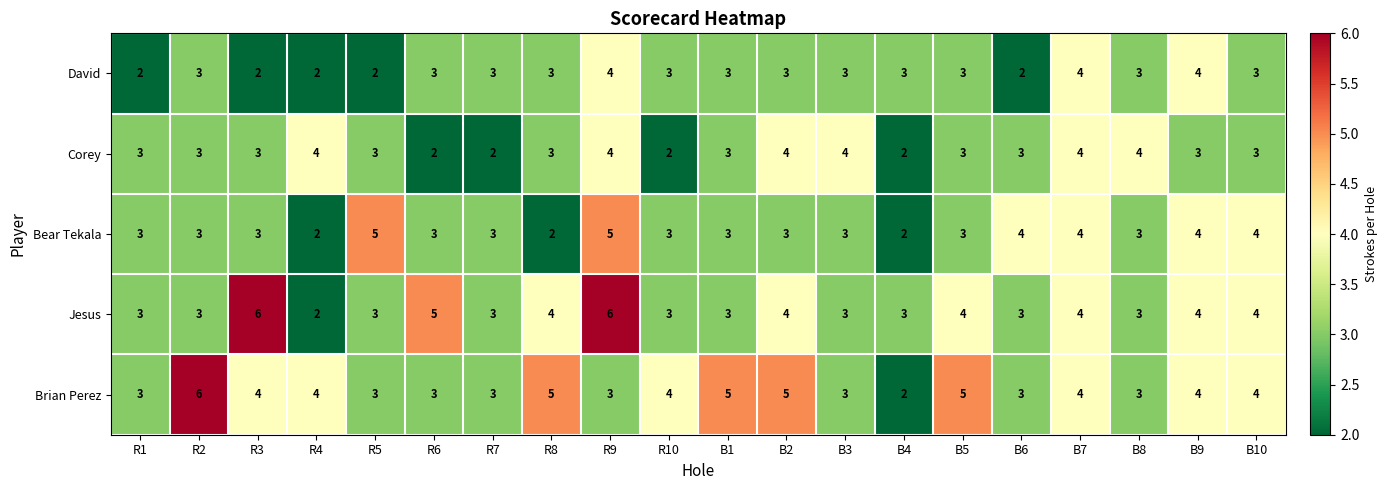

What value does the David series have at R2?

3